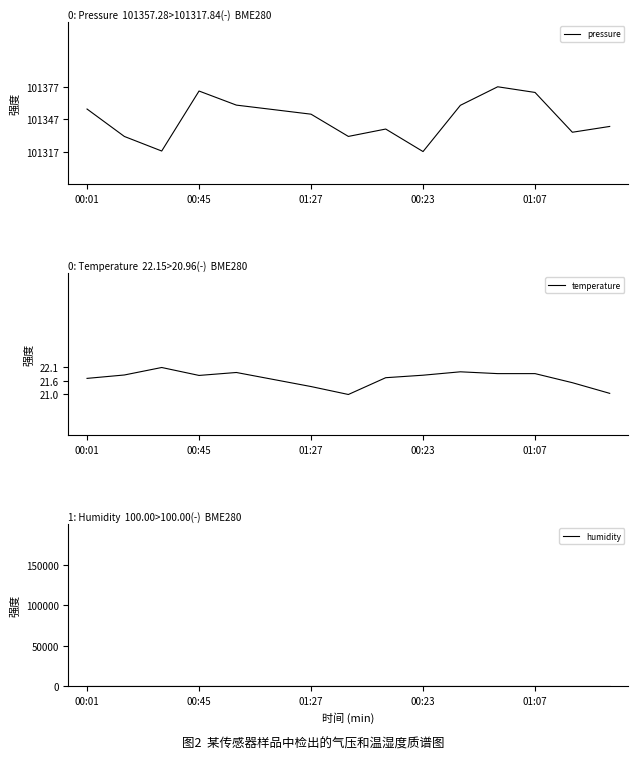

How many lines are shown in the chart?

3